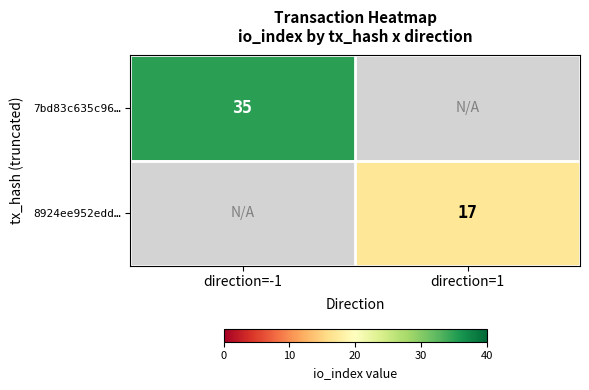

Is it true that 7bd83c635c96… equals 59 at direction=-1?

False